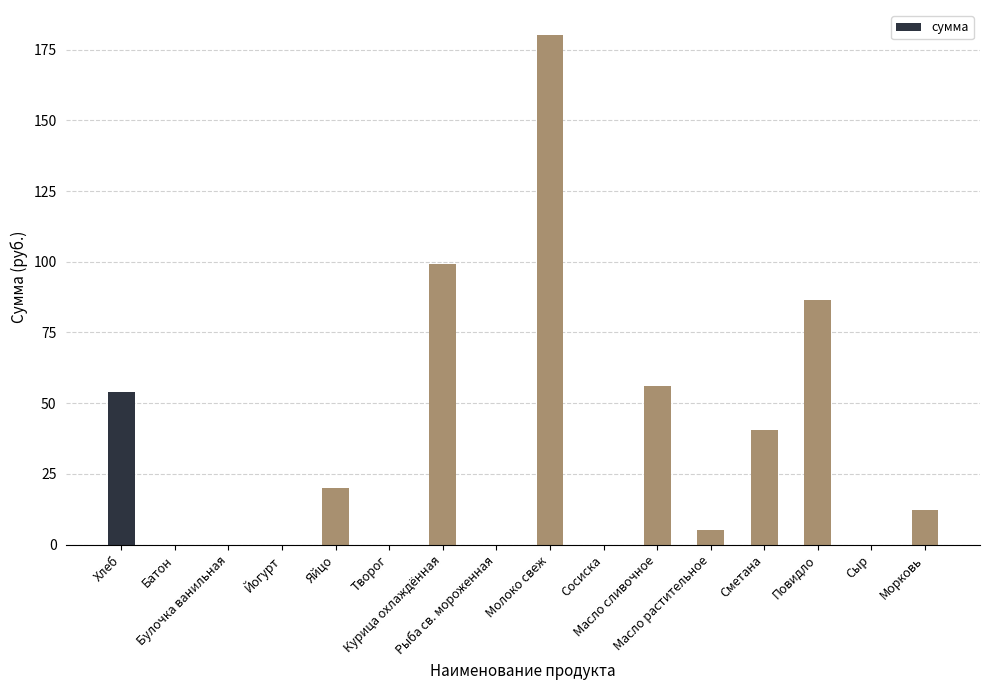

What is the greatest value displayed?

180.0